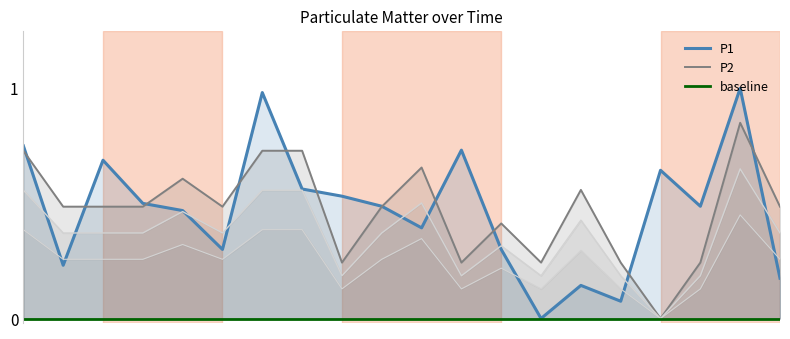

Where is P2_inner1 nearest to the value 0?

16